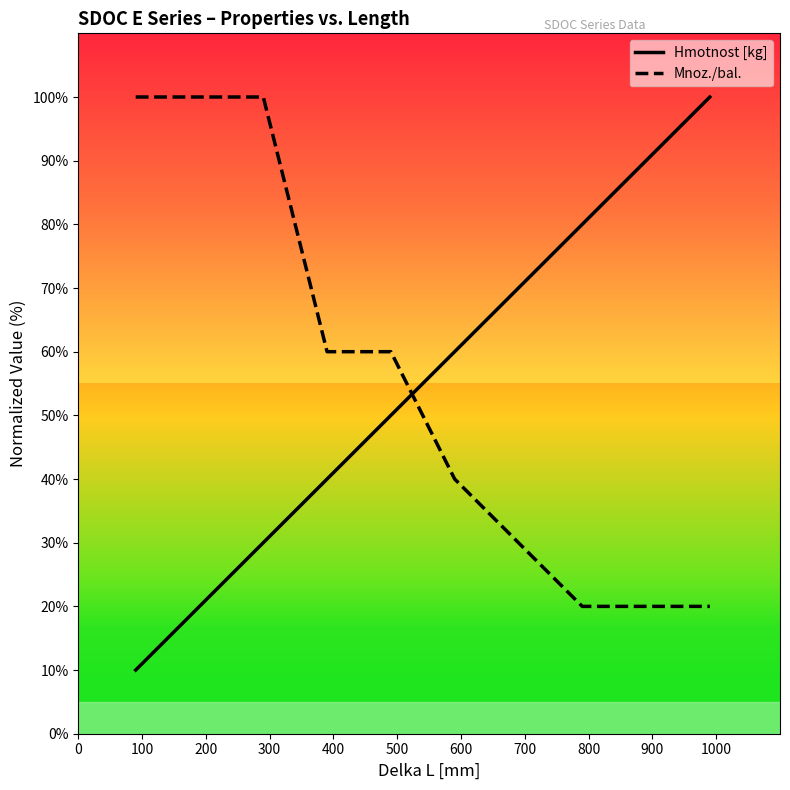

How many times do Hmotnost [kg] and Mnoz./bal. cross each other?

1